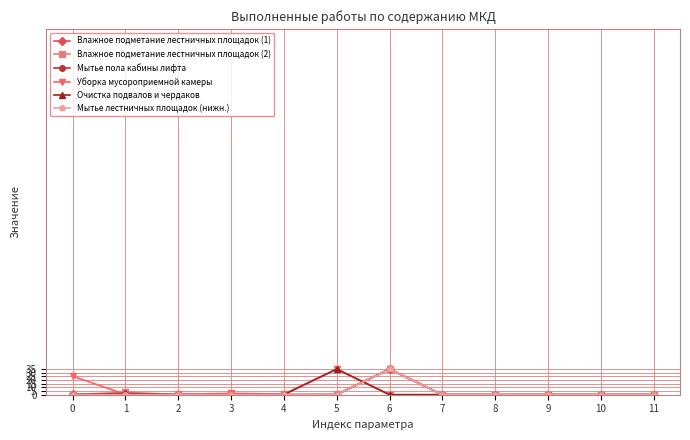

What are all the series names shown in the legend?

Влажное подметание лестничных площадок (1), Влажное подметание лестничных площадок (2), Мытье пола кабины лифта, Уборка мусороприемной камеры, Очистка подвалов и чердаков, Мытье лестничных площадок (нижн.)